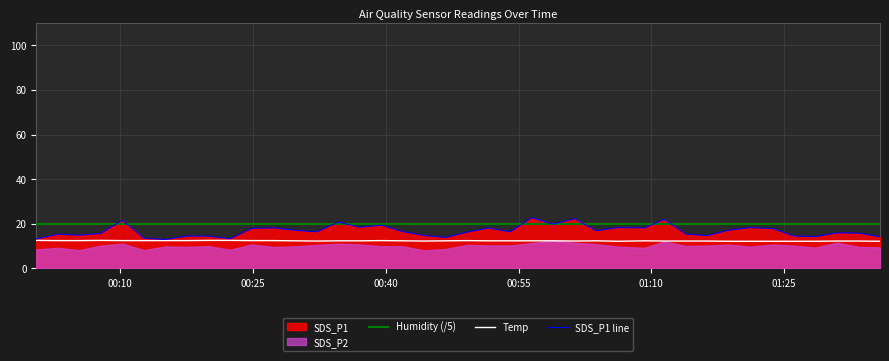

What is the minimum value for Temp?

12.2